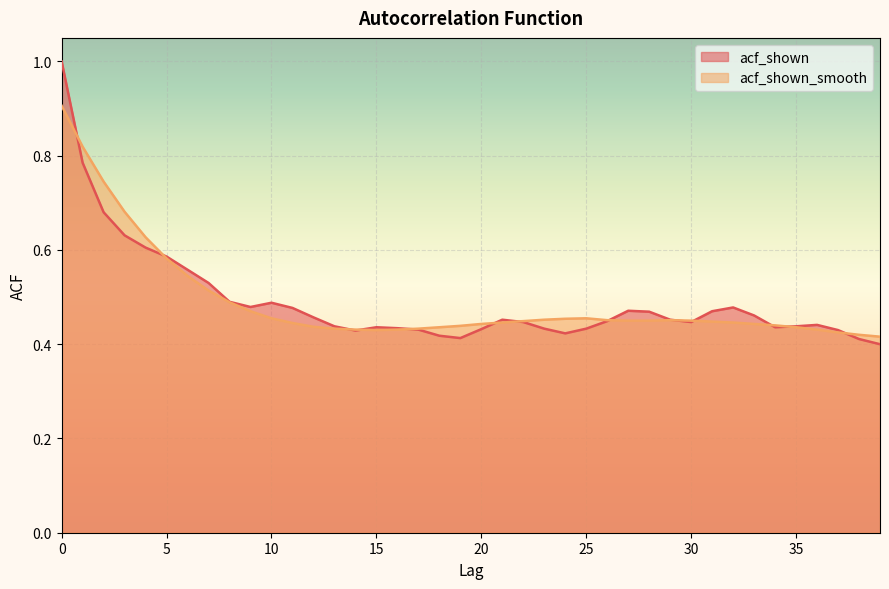

At how many categories does at least one series exceed 0?

40